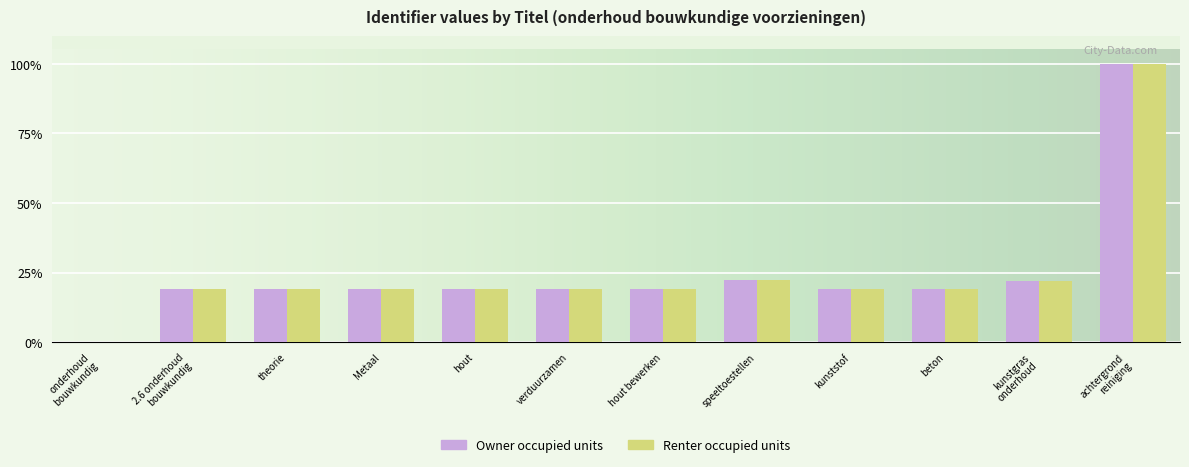

Reading right to left, list all the values displayed in this chart.

Owner occupied units: 100.0	21.8	19.0	19.0	22.3	19.0	19.0	19.0	19.0	19.0	19.0	0.0
Renter occupied units: 100.0	21.8	19.0	19.0	22.3	19.0	19.0	19.0	19.0	19.0	19.0	0.0